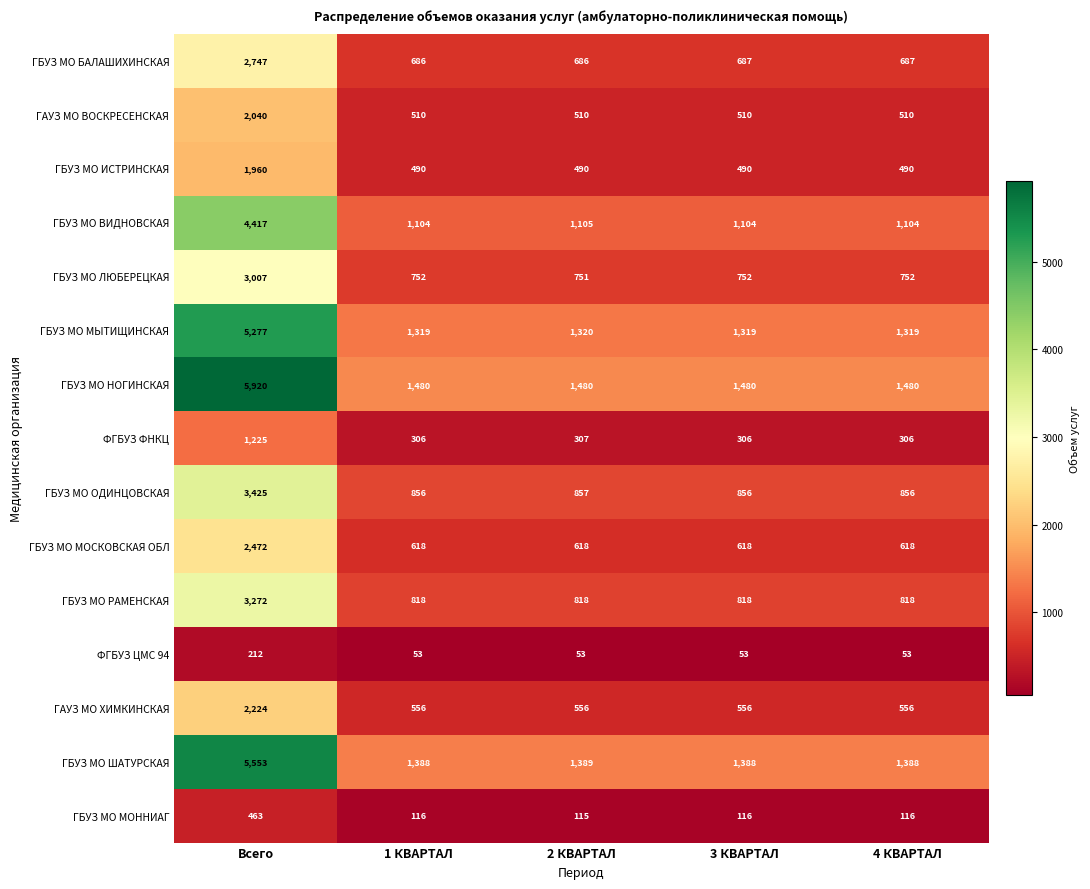

Count the number of categories in the chart.

5